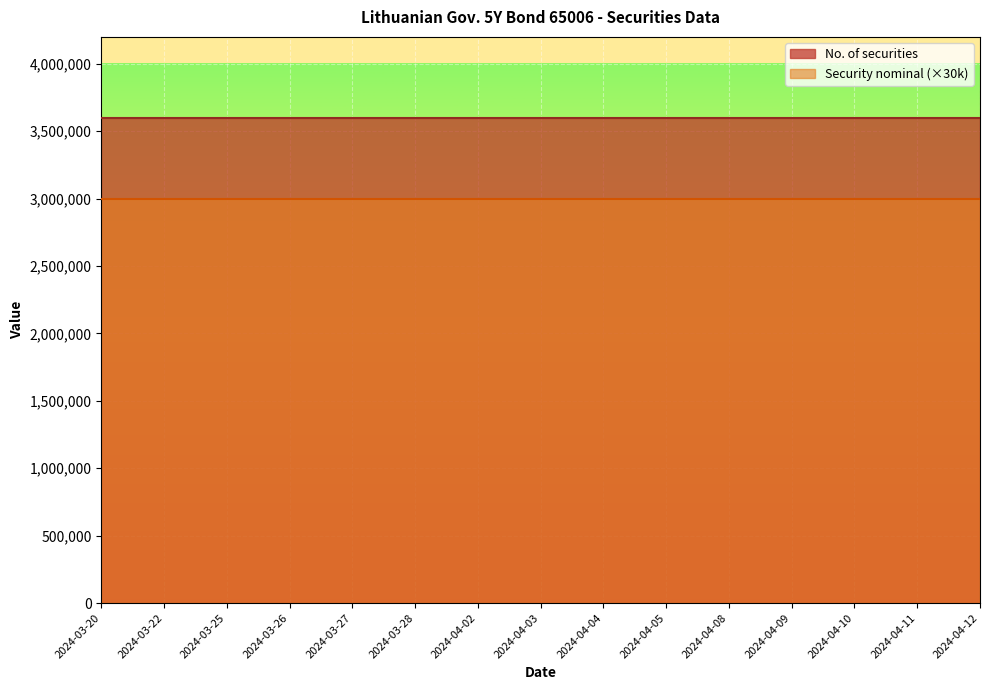

Reading left to right, extract all data points from this chart.

No. of securities: 2024-03-20=3600000	2024-03-22=3600000	2024-03-25=3600000	2024-03-26=3600000	2024-03-27=3600000	2024-03-28=3600000	2024-04-02=3600000	2024-04-03=3600000	2024-04-04=3600000	2024-04-05=3600000	2024-04-08=3600000	2024-04-09=3600000	2024-04-10=3600000	2024-04-11=3600000	2024-04-12=3600000
Security nominal: 2024-03-20=100	2024-03-22=100	2024-03-25=100	2024-03-26=100	2024-03-27=100	2024-03-28=100	2024-04-02=100	2024-04-03=100	2024-04-04=100	2024-04-05=100	2024-04-08=100	2024-04-09=100	2024-04-10=100	2024-04-11=100	2024-04-12=100